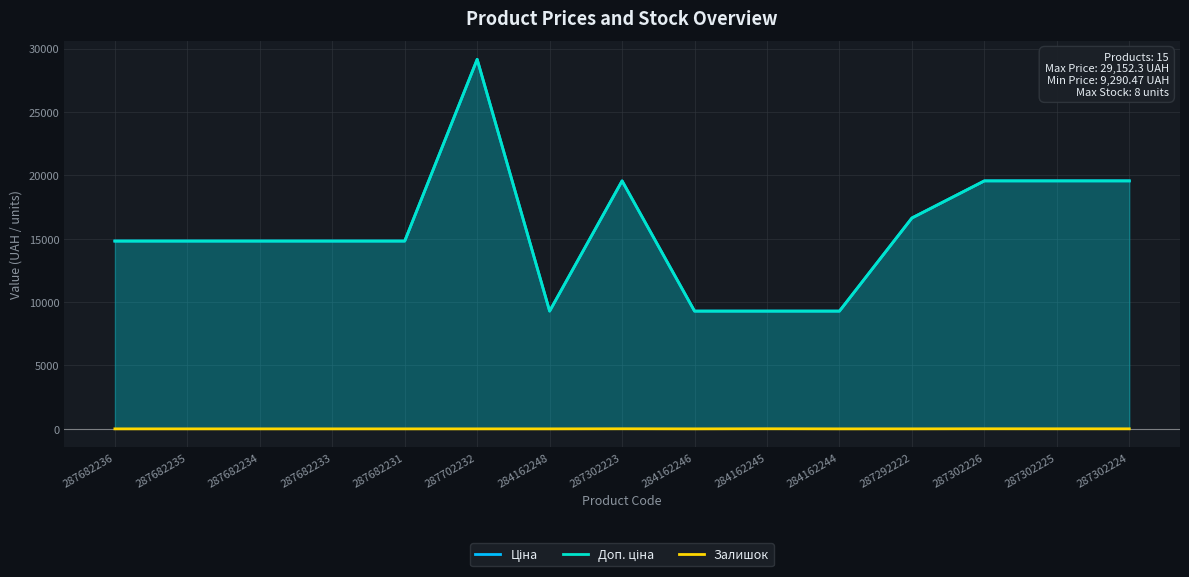

At which category does the chart reach its peak across all series?

287702232